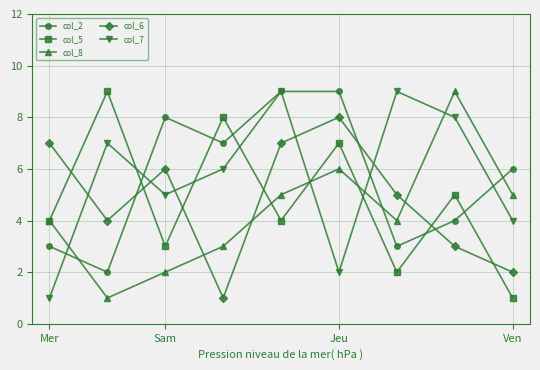

How many interior local peaks does the col_5 series have?

4